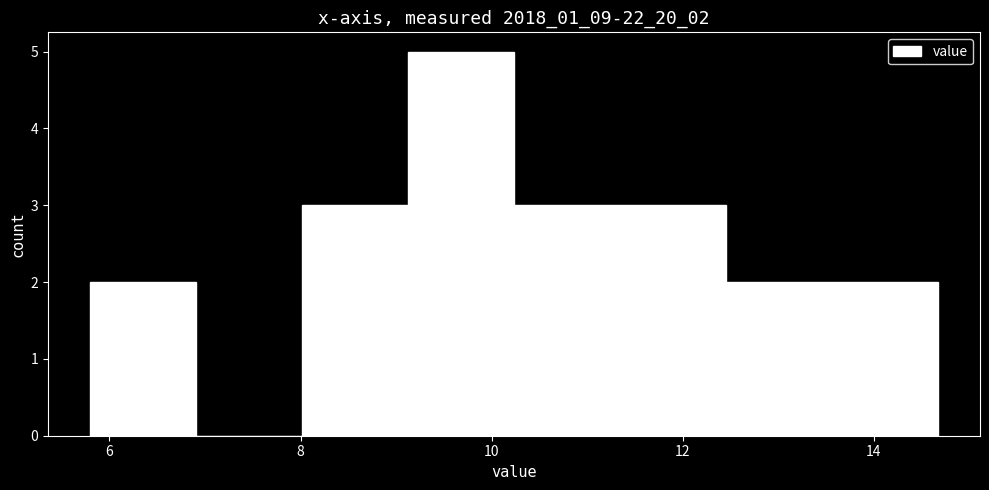

Reading left to right, list every bar in this chart as the range it spans on the x-axis followed by its height. Neither the bar edges nor the heights are printed on the chart, so give them approximately, as read against the axes.

5.8 to 7.0: 2
7.0 to 8.0: 0
8.0 to 9.2: 3
9.2 to 10.2: 5
10.2 to 11.4: 3
11.4 to 12.4: 3
12.4 to 13.6: 2
13.6 to 14.6: 2